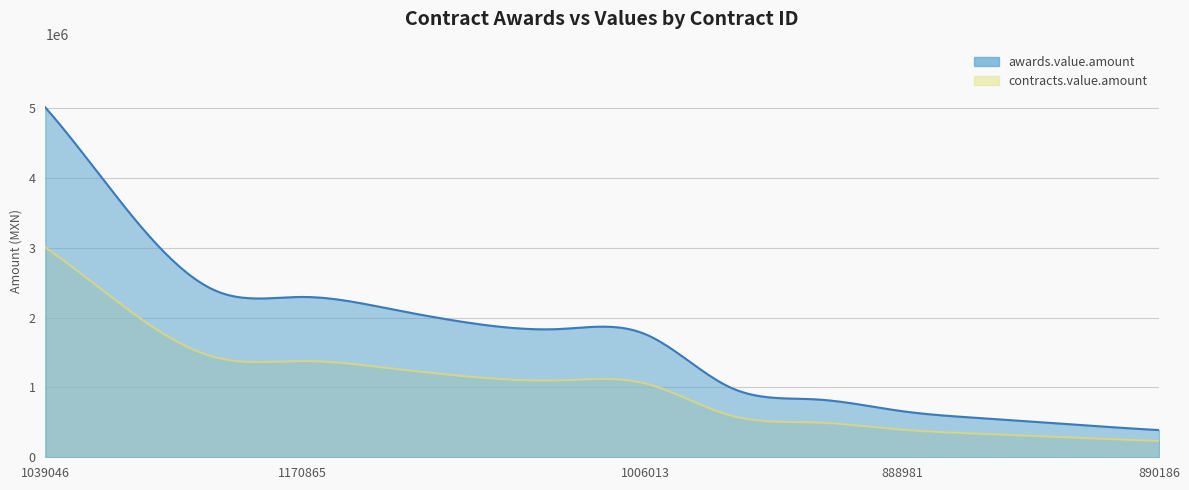

Rank the series at 1170865 from highest to lowest value.

awards.value.amount, contracts.value.amount